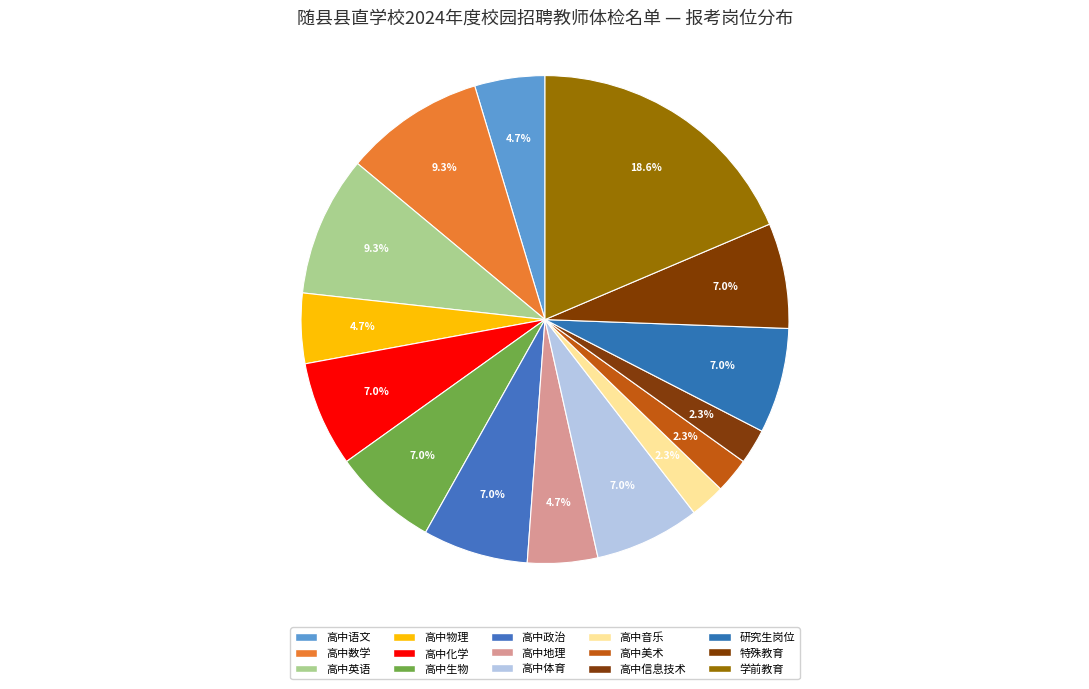

Is the sum of 高中政治 and 学前教育 greater than half?

No